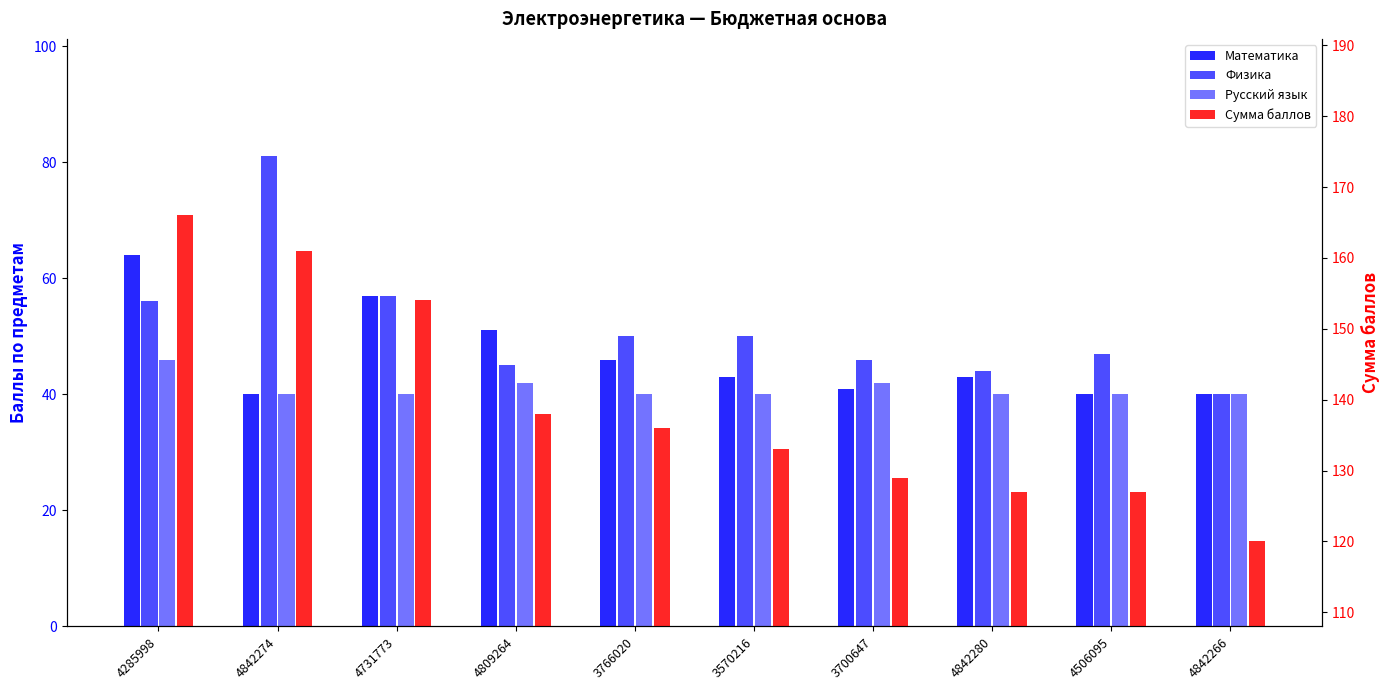

What is the label of the 2nd bar from the left?

4842274